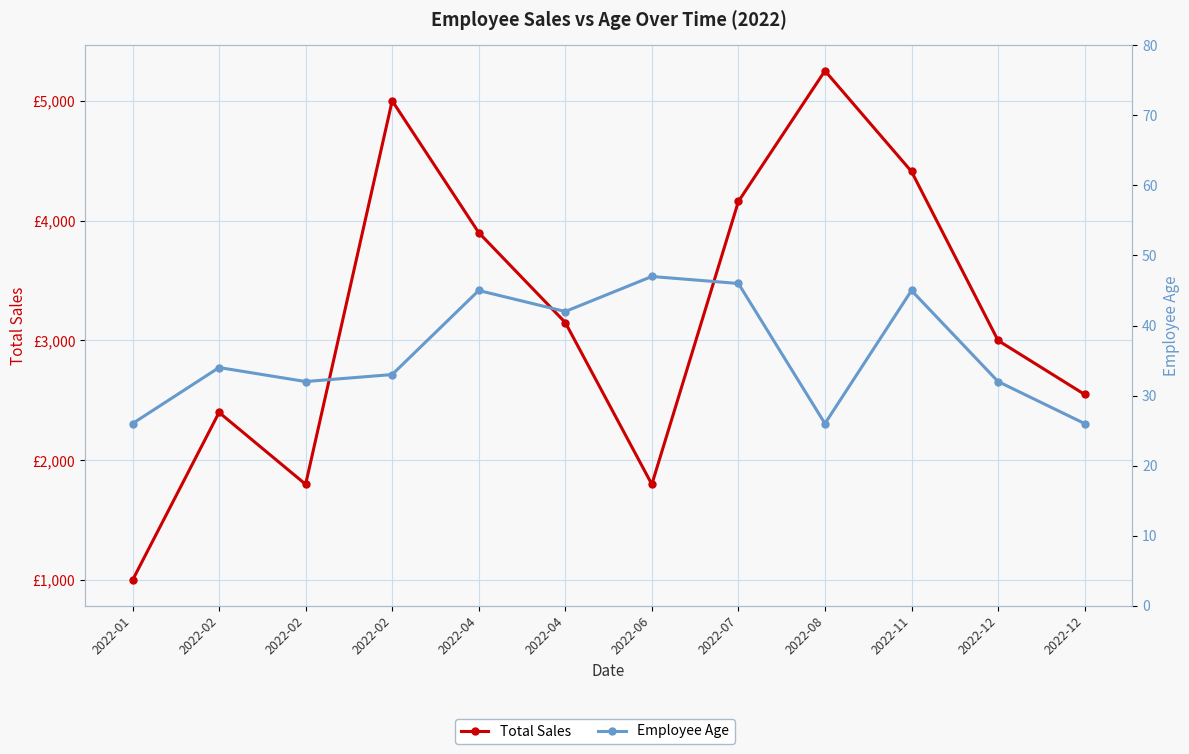

Which category has the highest value across all series?

2022-08